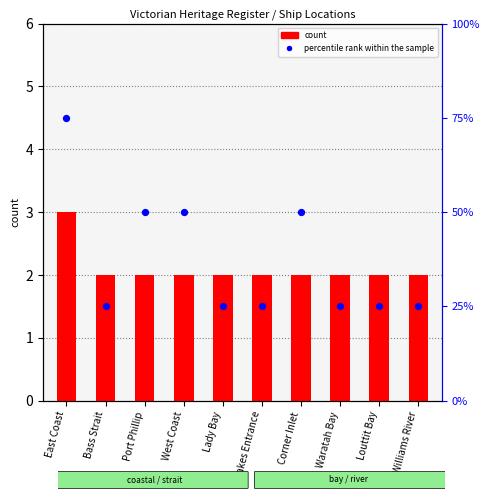

Which series has the largest total across all categories?

percentile rank within the sample